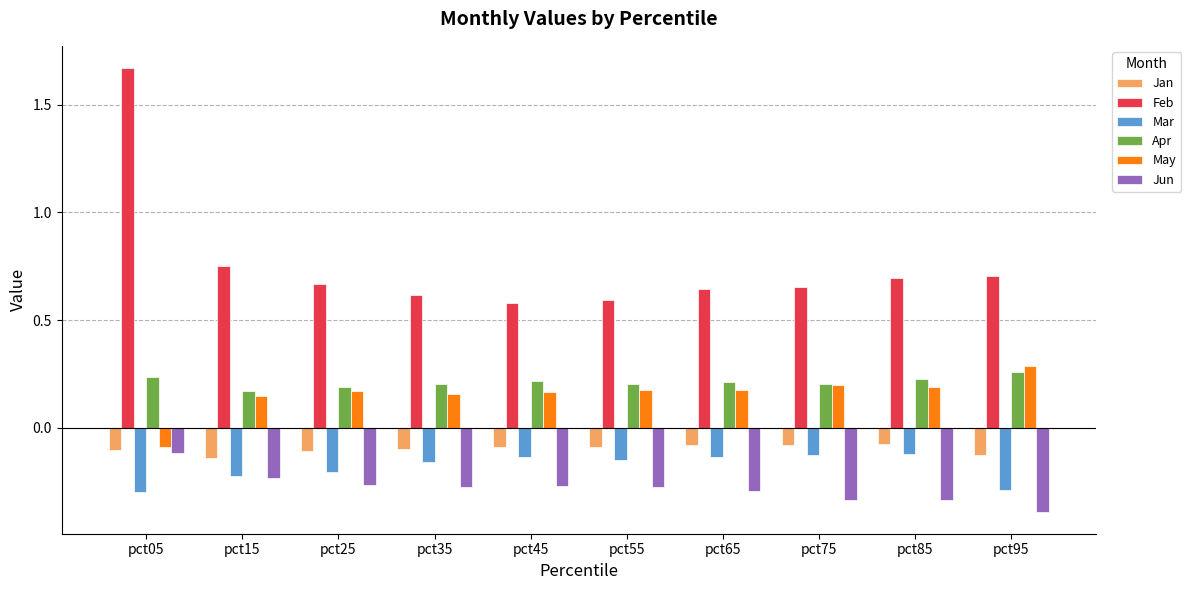

At how many categories does at least one series exceed 0?

10